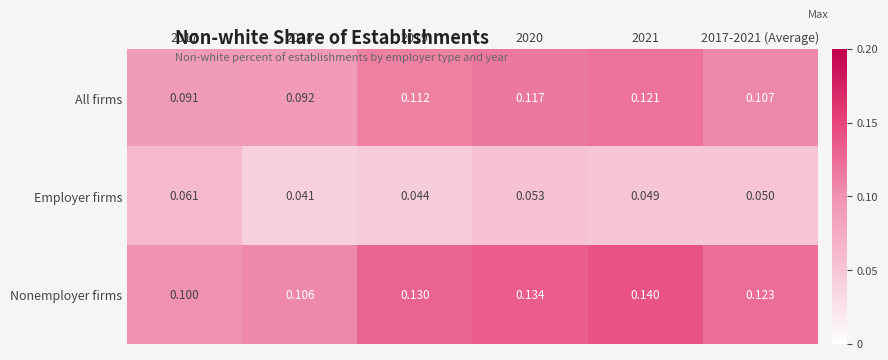

Is the value of All firms at 2019 greater than the value of Employer firms at 2018?

Yes